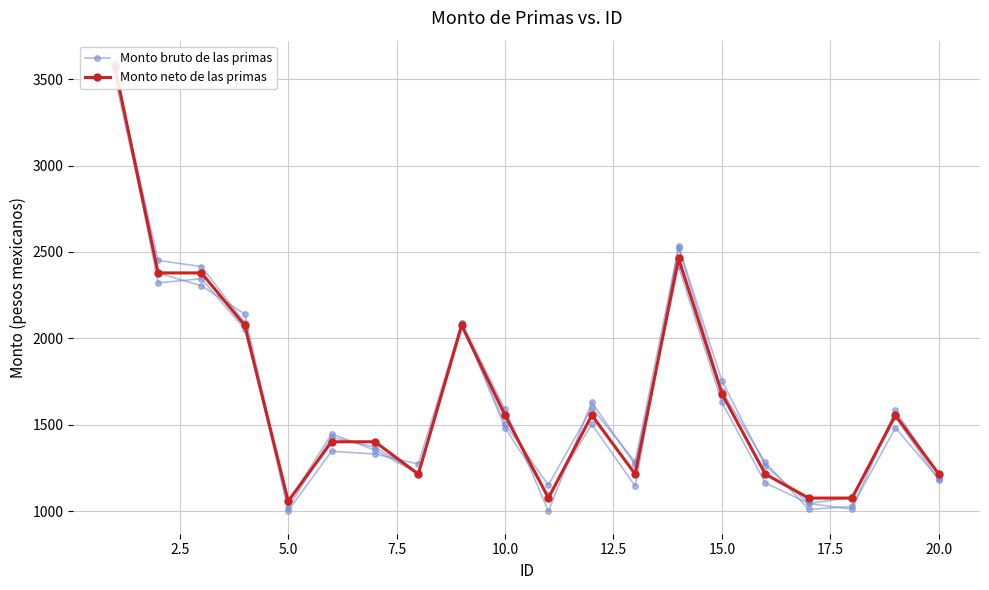

Reading left to right, what are all the values shown in this chart?

Monto bruto de las primas: 3555.3	2450.4	2415.4	2090.0	1001.8	1345.8	1330.1	1272.3	2090.3	1587.8	998.3	1629.7	1266.9	2416.3	1628.4	1163.0	1043.7	1079.0	1543.6	1180.3
Monto neto de las primas: 3575.3	2378.3	2378.3	2074.2	1056.8	1400.8	1400.8	1213.7	2074.2	1554.5	1075.0	1554.5	1213.7	2462.3	1679.3	1213.7	1075.0	1075.0	1554.5	1213.7